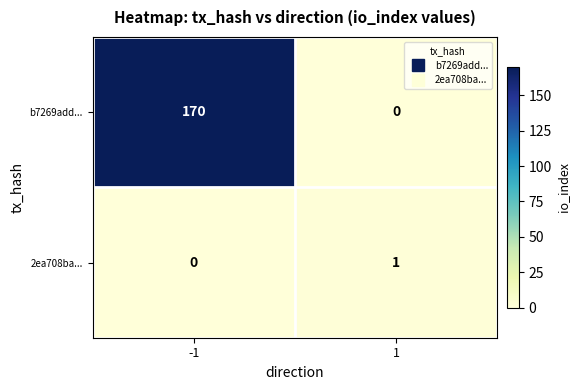

What is the sum of all b7269add... values?

170